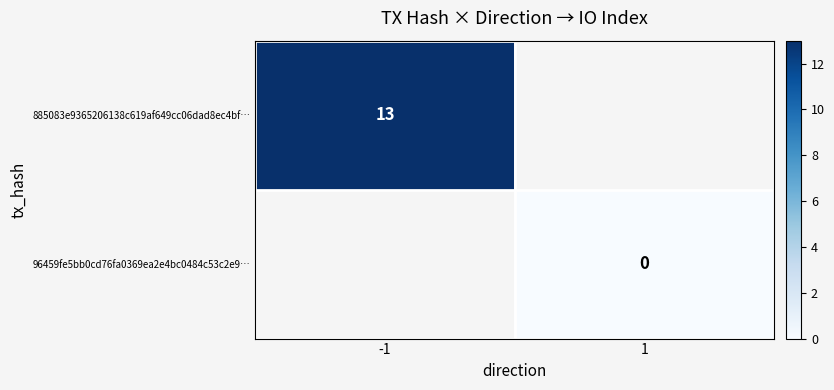

How many data points does each series have?

2